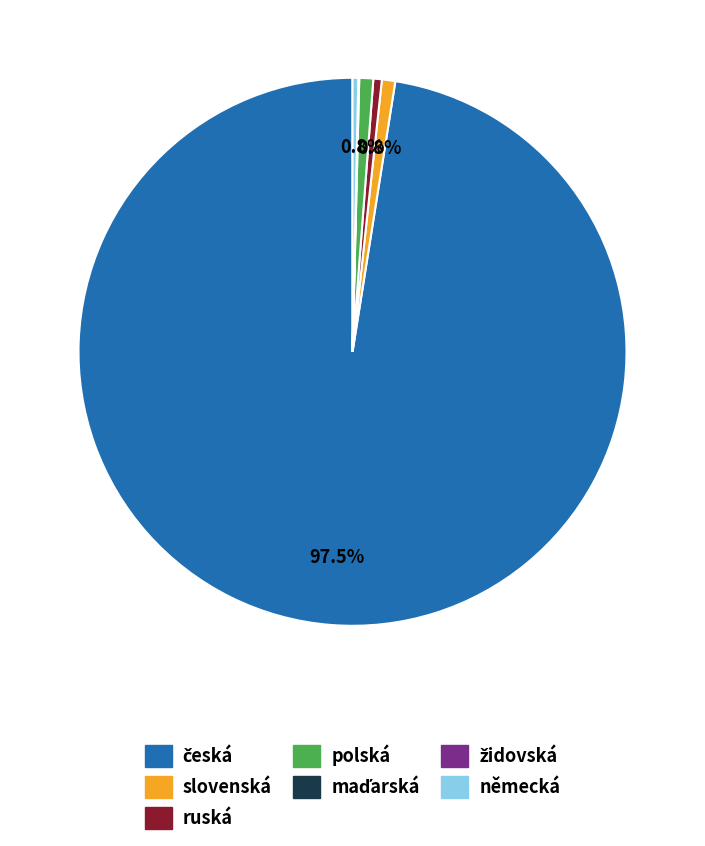

What percentage is NOT represented by polská?

99.2%